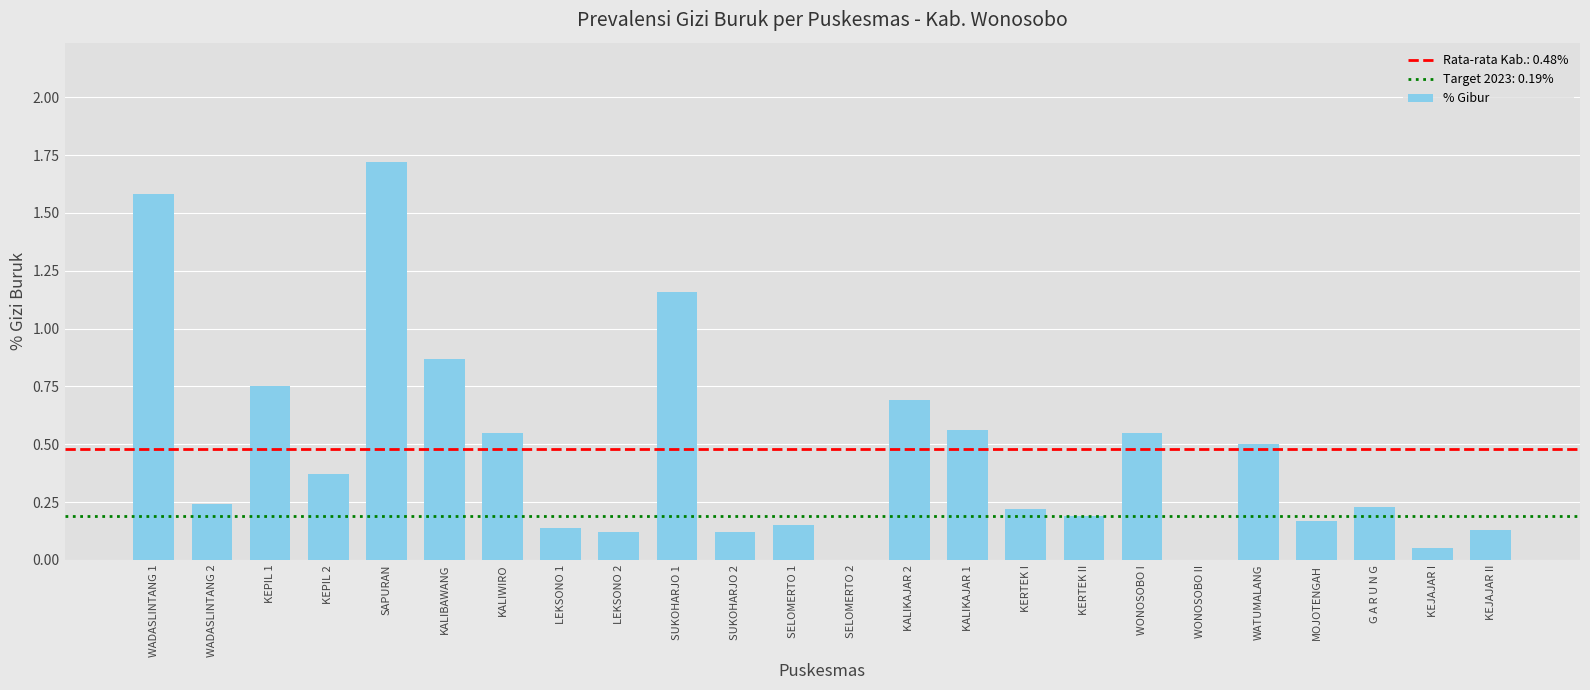

What value does the data have at KALIKAJAR 2?

0.7